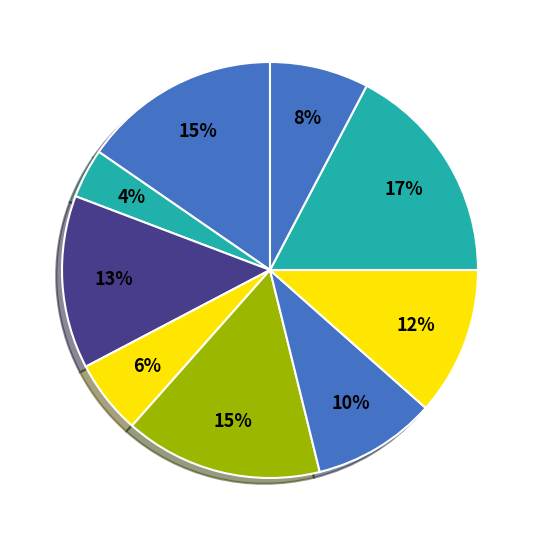

Count the number of slices in the pie.

9